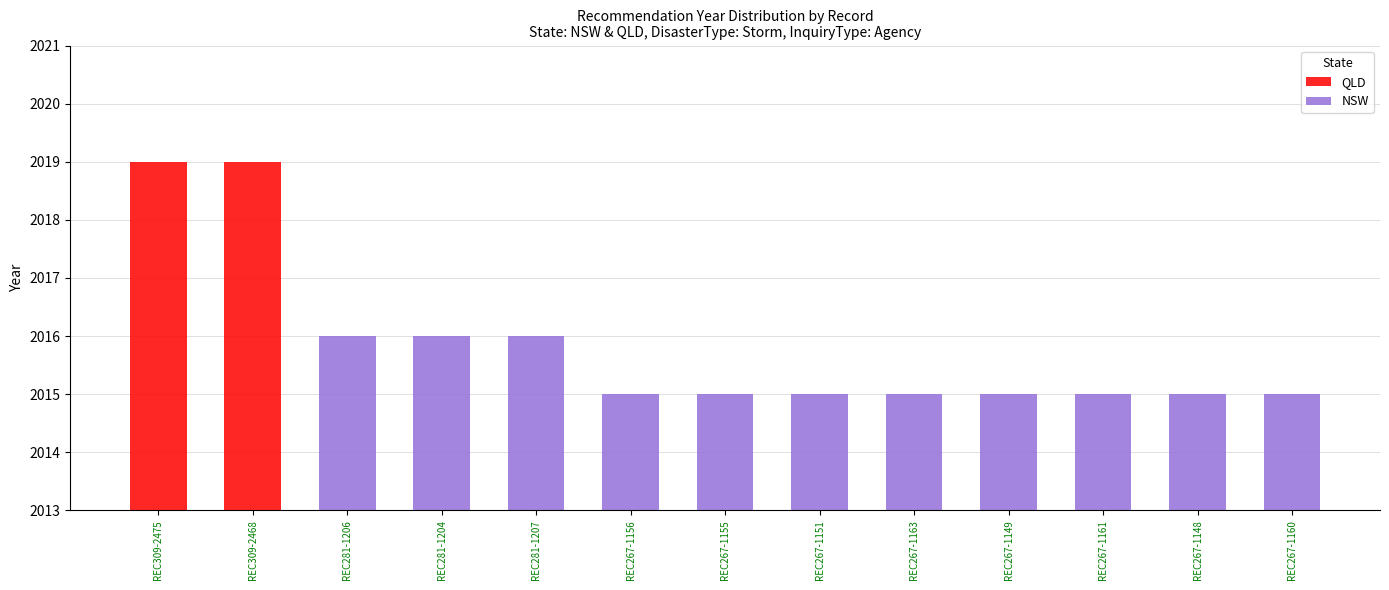

What is the maximum value shown in the chart?

2019